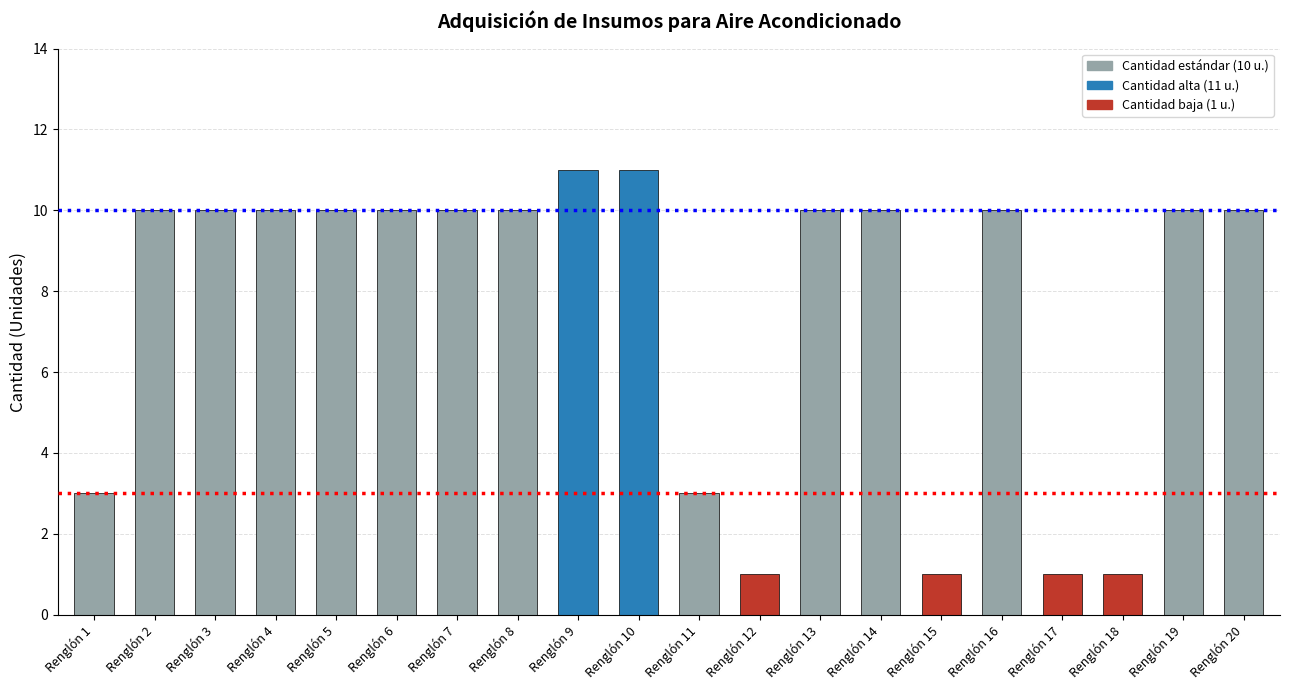

Reading left to right, what are all the values shown in this chart?

3	10	10	10	10	10	10	10	11	11	3	1	10	10	1	10	1	1	10	10